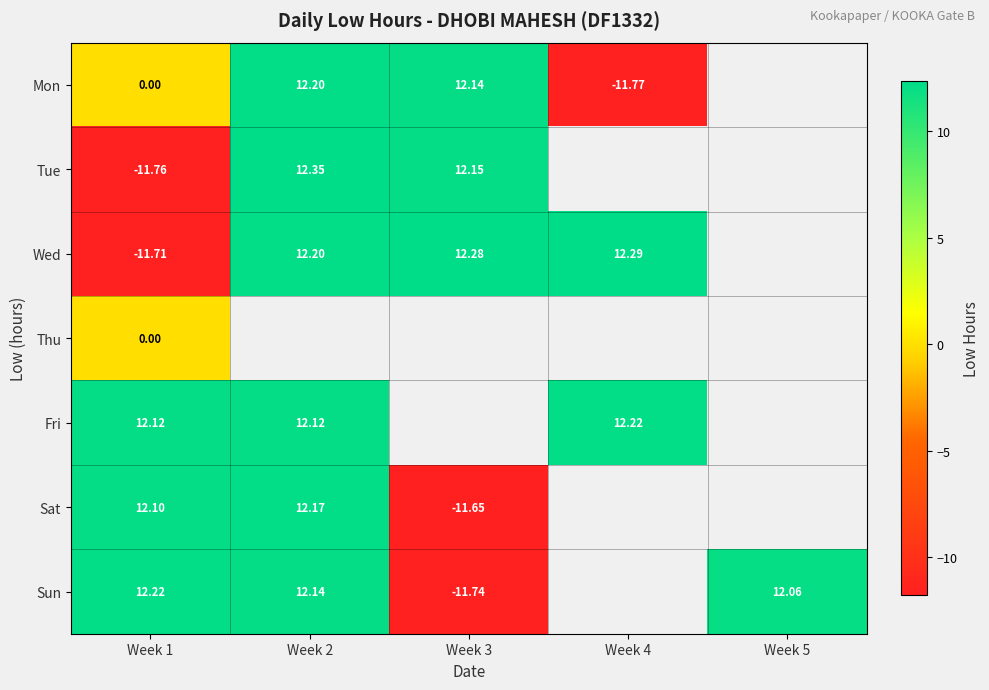

Is the value of Mon at Week 3 greater than the value of Sat at Week 1?

Yes